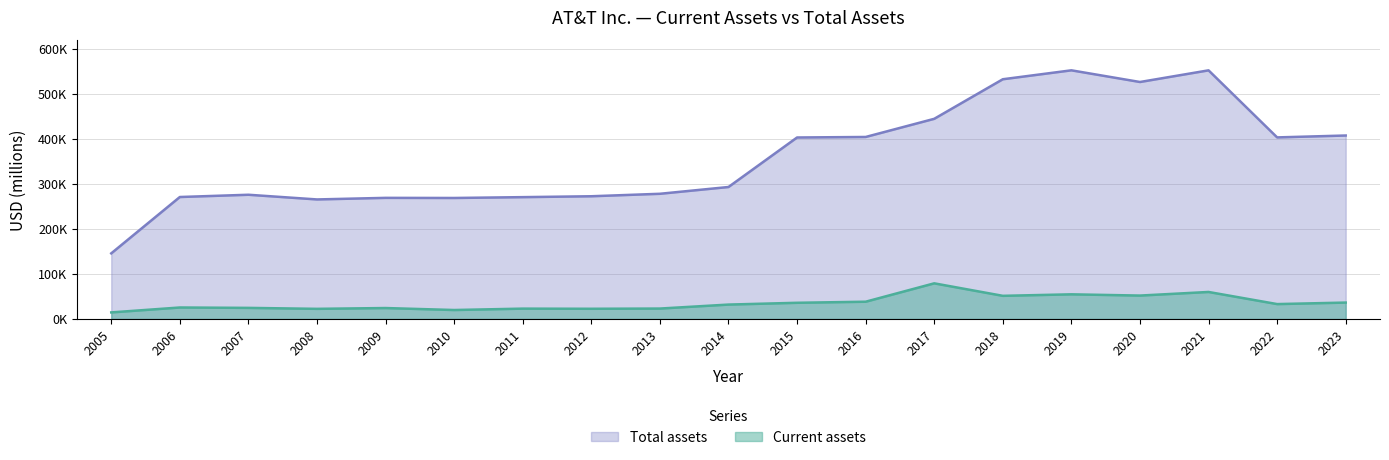

Which series has the largest total across all categories?

Total assets